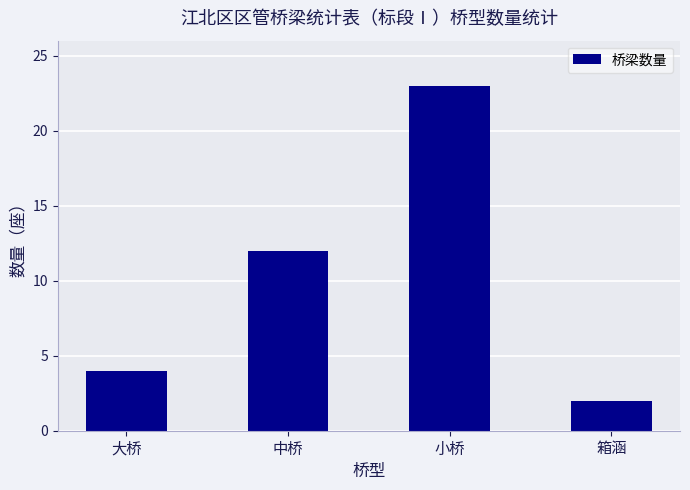

How many values are below 12?

2